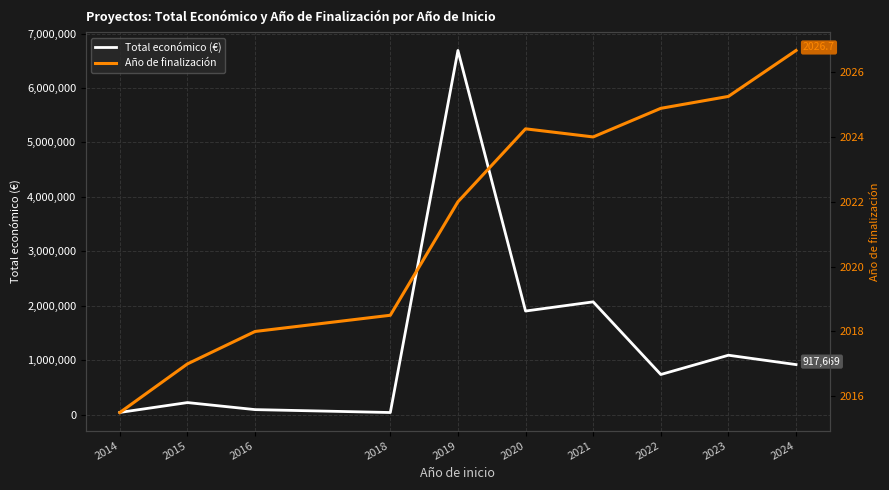

True or false: Total económico (€) and Año de finalización cross at least once.

False